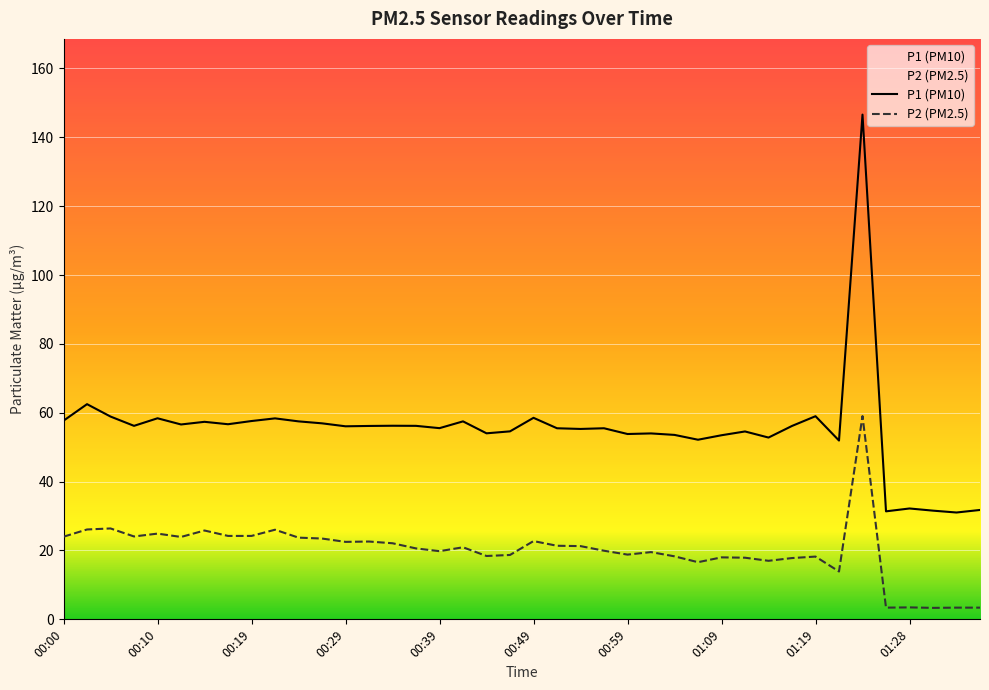

In P1, how many points are lower than both neighbors (excluding endpoints)?

13